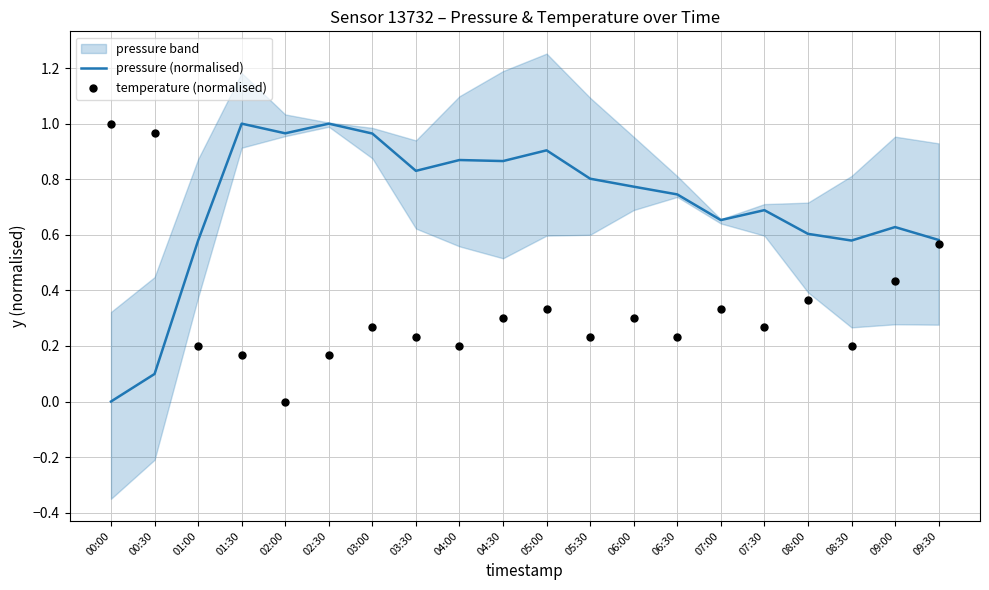

Which series has the largest total across all categories?

pressure (normalised)